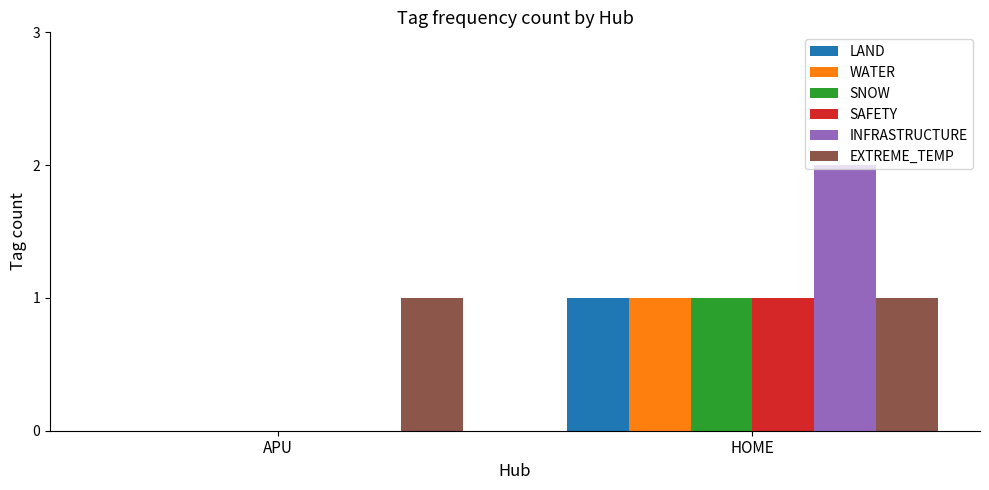

At which label is SAFETY closest to 0?

APU